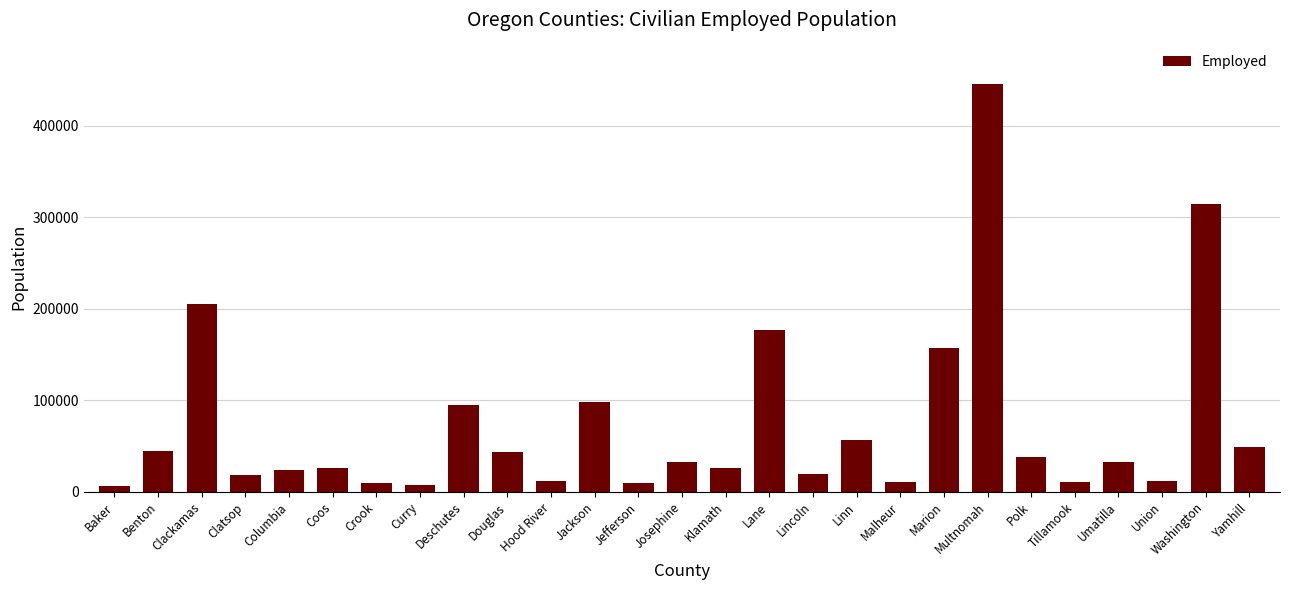

Which has a higher value, Klamath or Clackamas?

Clackamas